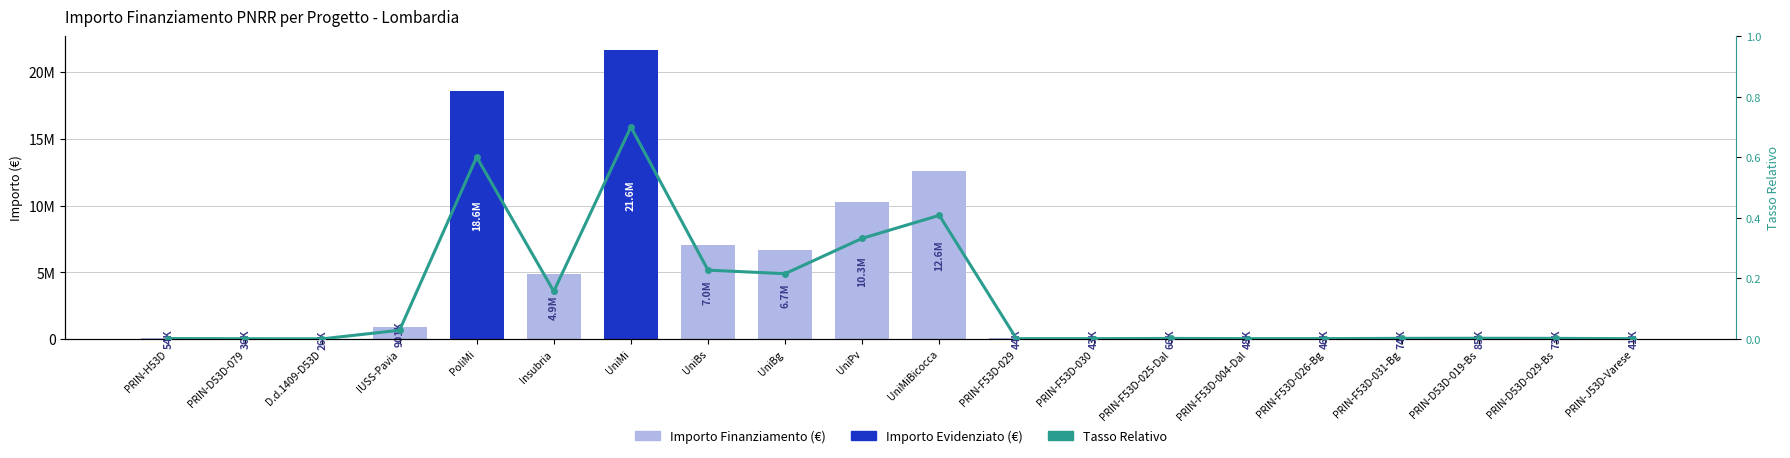

Reading right to left, extract all data points from this chart.

Importo Finanziamento (€): 41196.6	73250.1	84977.9	73886.6	46312.5	47794.5	66393.6	42816.5	44080.6	12608826.0	10267188.0	6664665.0	7024917.0	21615132.0	4863405.0	18552987.0	900630.0	25552.0	36123.8	54144.9
Tasso Relativo: 0.0	0.0	0.0	0.0	0.0	0.0	0.0	0.0	0.0	0.4	0.3	0.2	0.2	0.7	0.2	0.6	0.0	0.0	0.0	0.0